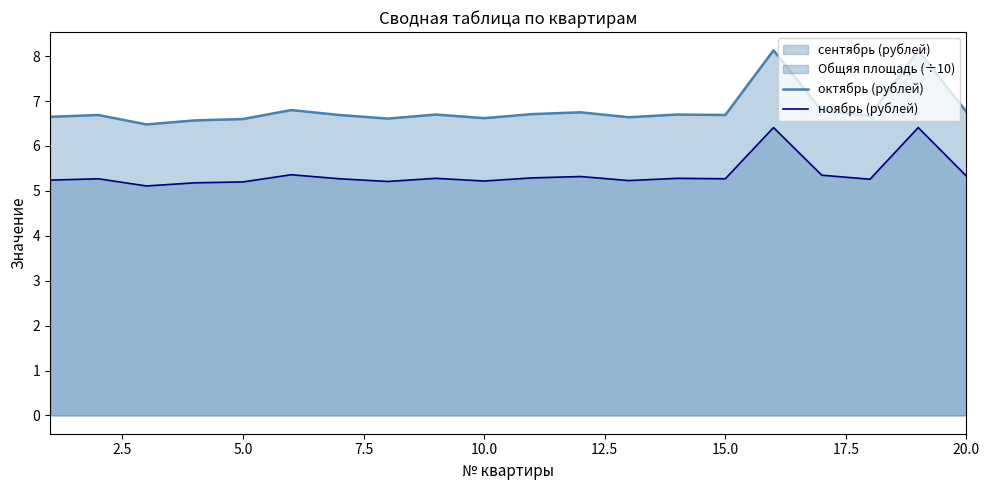

In октябрь (рублей), how many points are higher than both neighbors (excluding endpoints)?

7